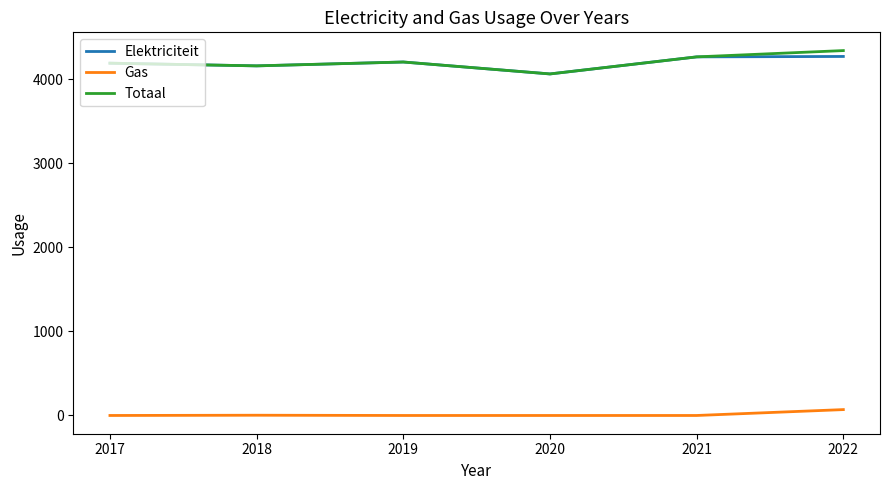

What is the greatest value displayed?

4343